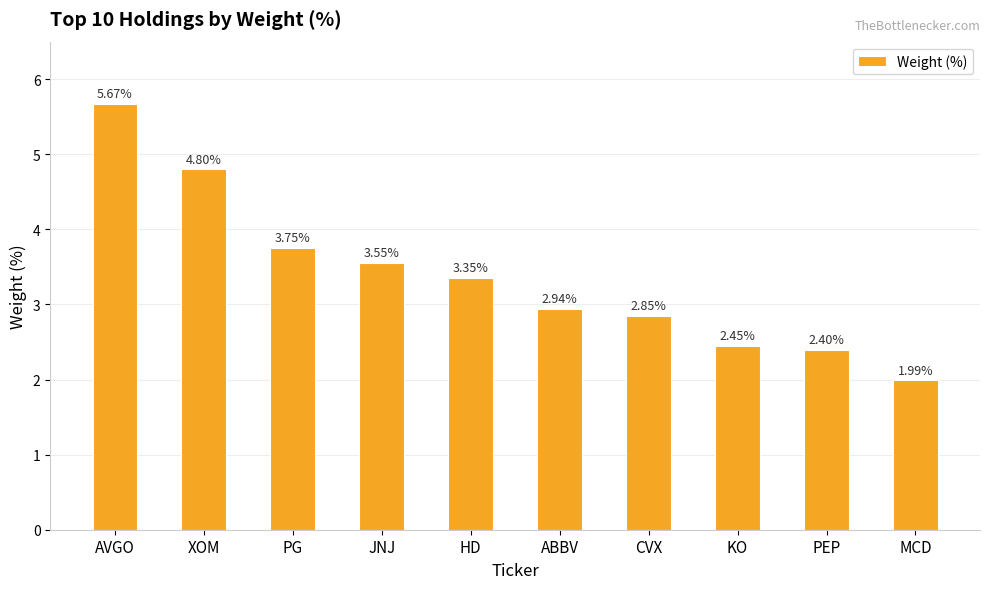

Which category has the highest value across all series?

AVGO